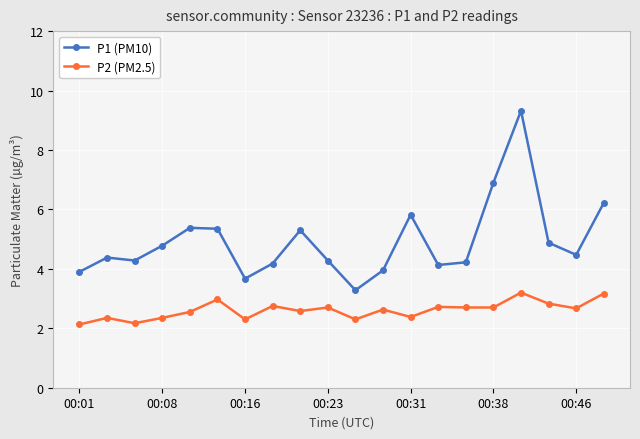

What is the maximum value shown in the chart?

9.3